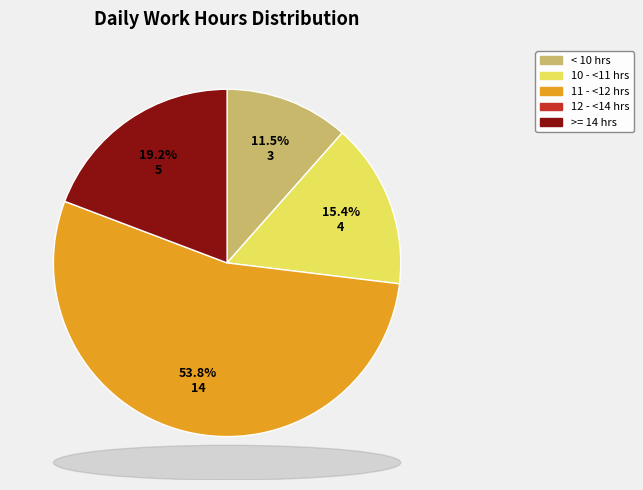

To the nearest percent, what is the difference between the largest and smallest slice percentages?

42%